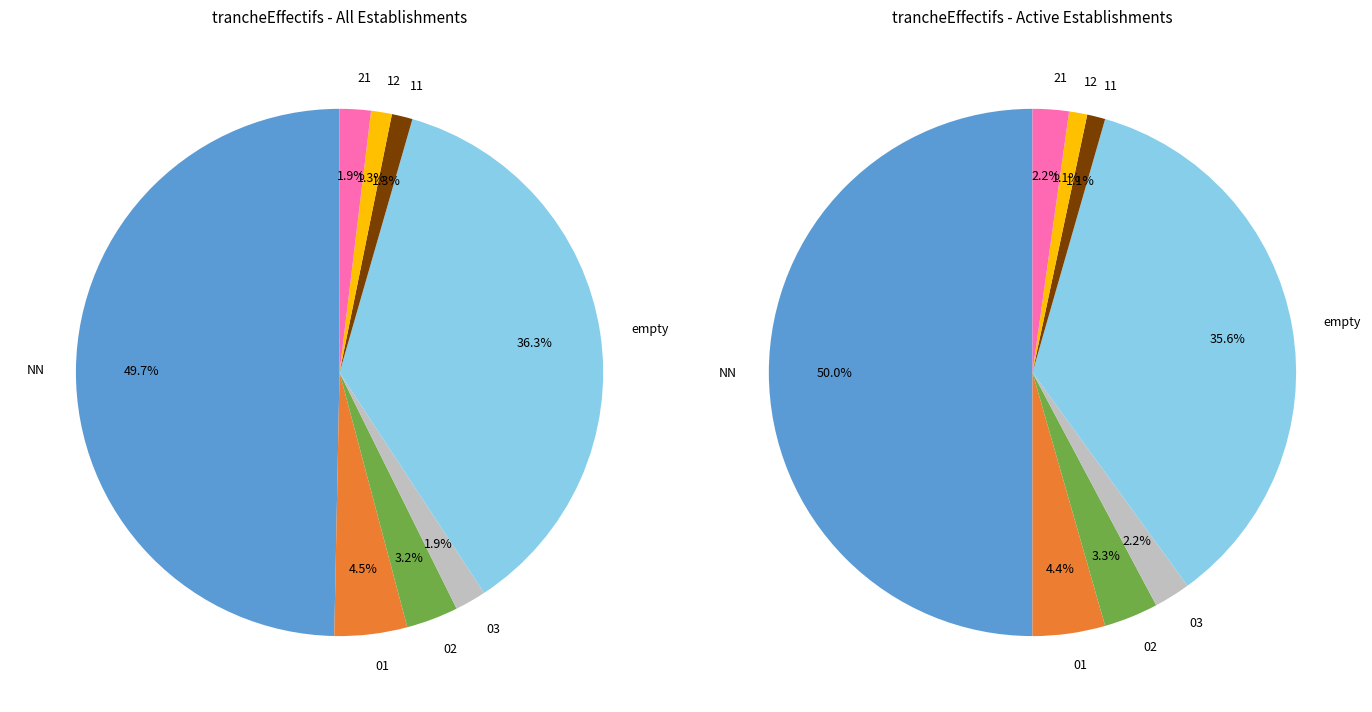

Does 03 account for over 50% of the chart?

No